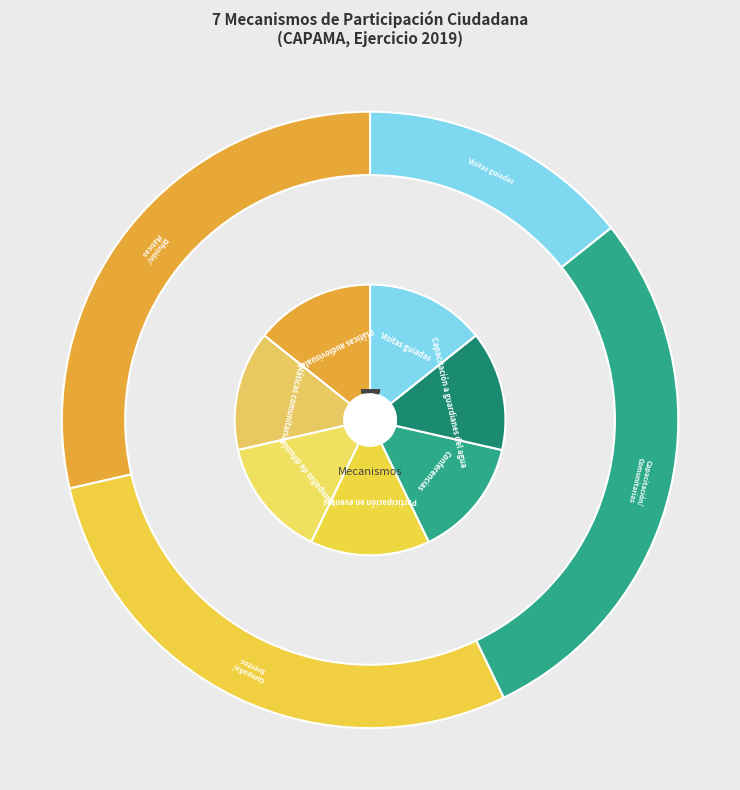

To the nearest percent, what is the average slice percentage?

14%